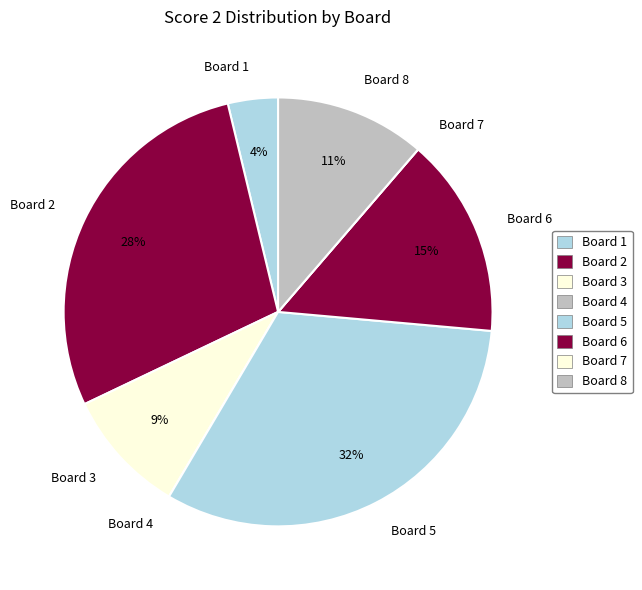

To the nearest percent, what is the average slice percentage?

12%